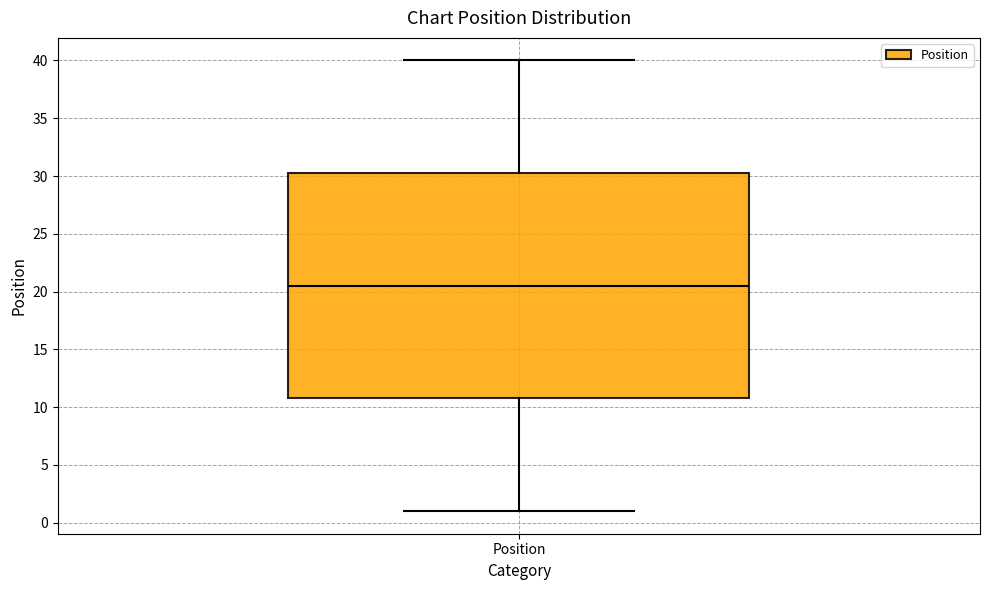

Where does the median line of the box for Position sit on the y-axis? The values are not printed on the chart, so give them approximately, as read against the axis.

20.5